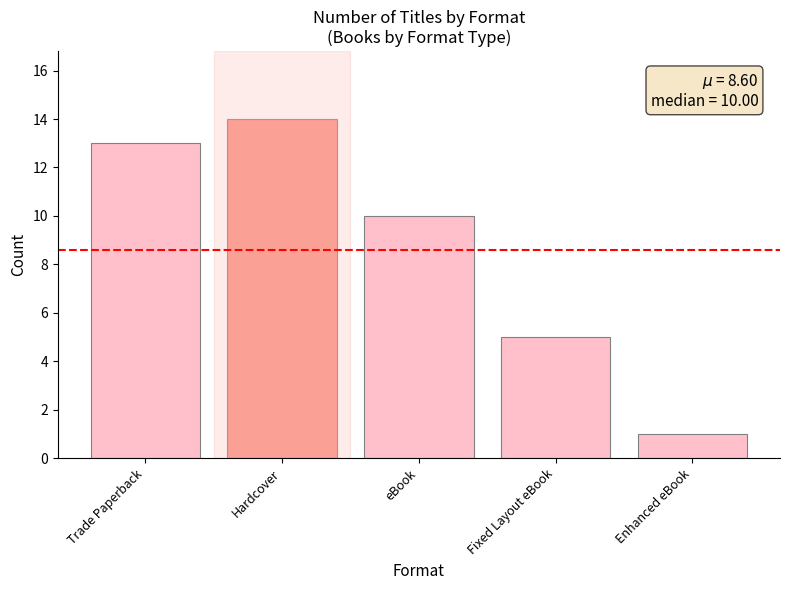

Between Trade Paperback and Hardcover, which is larger?

Hardcover